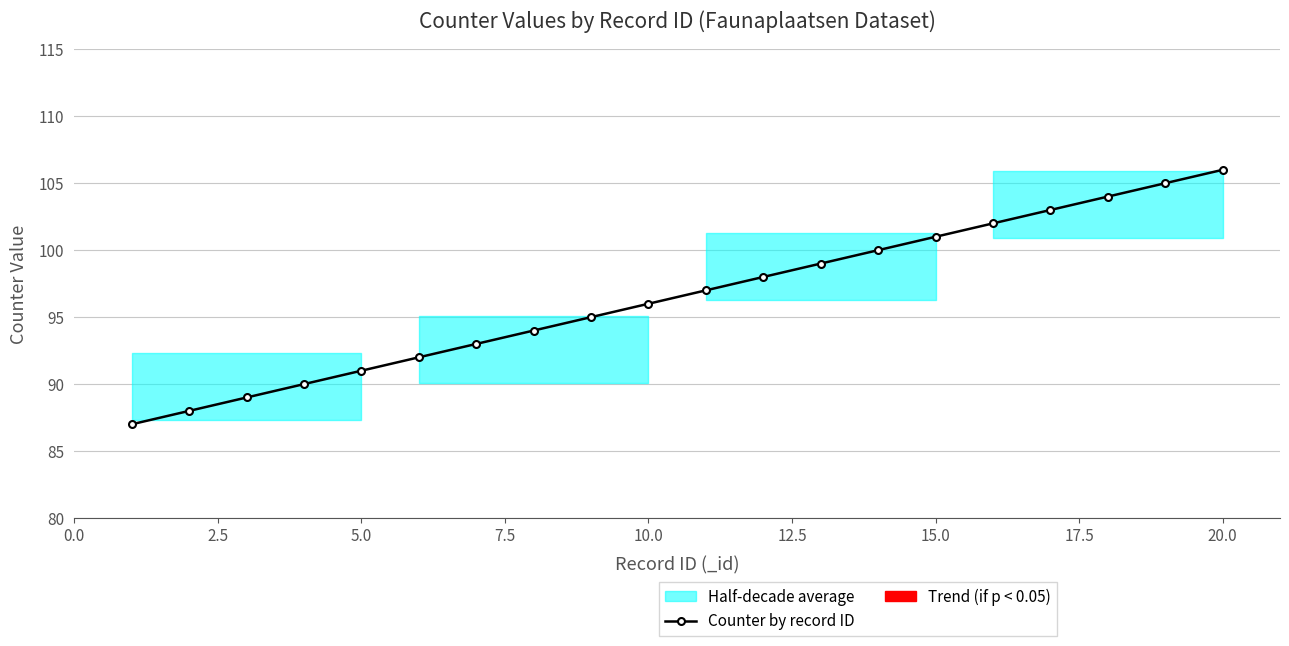

What is the greatest value displayed?

106